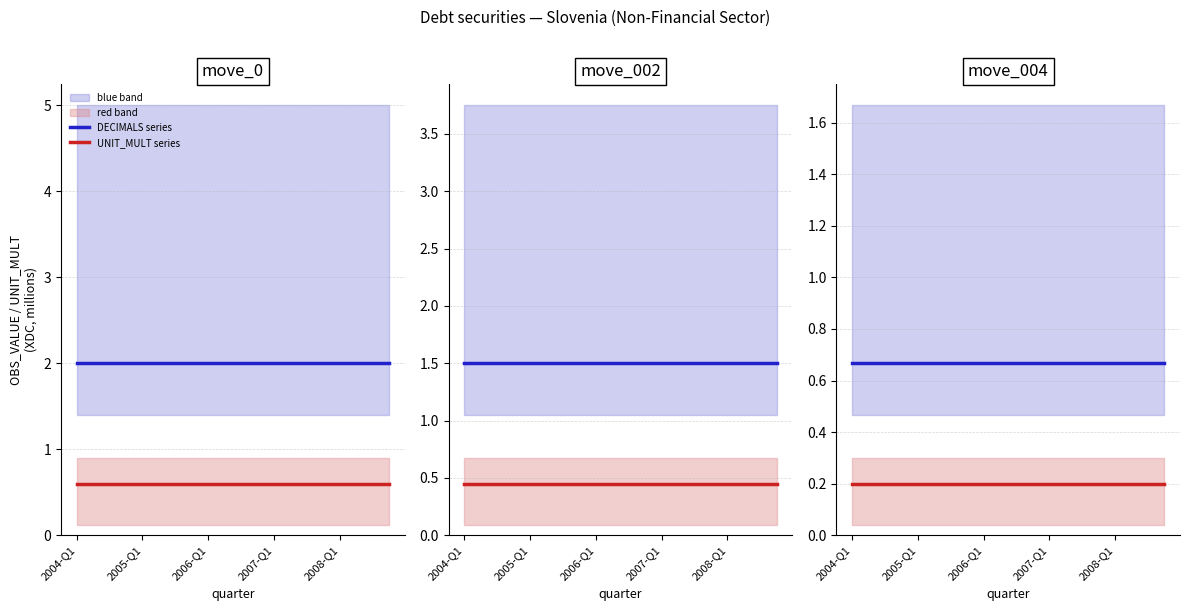

What is the spread (max minus min) of values at 6?

0.5